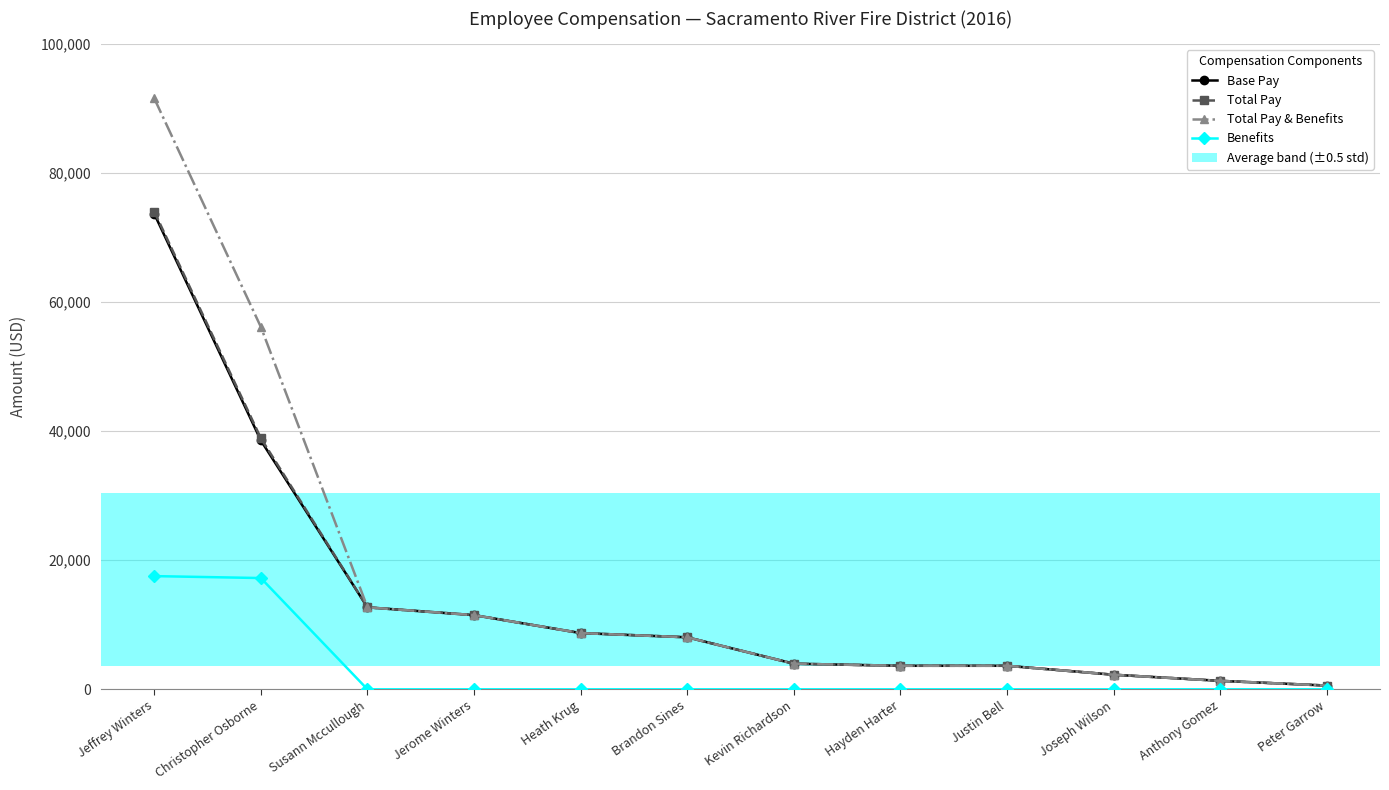

Reading left to right, extract all data points from this chart.

Base Pay: Jeffrey Winters=73692.0	Christopher Osborne=38568.0	Susann Mccullough=12706.5	Jerome Winters=11497.9	Heath Krug=8716.8	Brandon Sines=8064.5	Kevin Richardson=3969.8	Hayden Harter=3648.8	Justin Bell=3648.8	Joseph Wilson=2262.0	Anthony Gomez=1313.5	Peter Garrow=583.8
Total Pay: Jeffrey Winters=74042.0	Christopher Osborne=38918.0	Susann Mccullough=12706.5	Jerome Winters=11497.9	Heath Krug=8716.8	Brandon Sines=8064.5	Kevin Richardson=3969.8	Hayden Harter=3648.8	Justin Bell=3648.8	Joseph Wilson=2262.0	Anthony Gomez=1313.5	Peter Garrow=583.8
Total Pay & Benefits: Jeffrey Winters=91588.1	Christopher Osborne=56162.8	Susann Mccullough=12706.5	Jerome Winters=11497.9	Heath Krug=8716.8	Brandon Sines=8064.5	Kevin Richardson=3969.8	Hayden Harter=3648.8	Justin Bell=3648.8	Joseph Wilson=2262.0	Anthony Gomez=1313.5	Peter Garrow=583.8
Benefits: Jeffrey Winters=17546.1	Christopher Osborne=17244.8	Susann Mccullough=0.0	Jerome Winters=0.0	Heath Krug=0.0	Brandon Sines=0.0	Kevin Richardson=0.0	Hayden Harter=0.0	Justin Bell=0.0	Joseph Wilson=0.0	Anthony Gomez=0.0	Peter Garrow=0.0